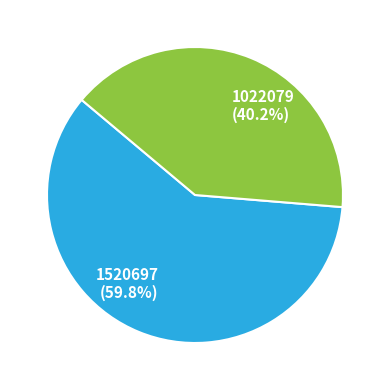

Count the number of slices in the pie.

2